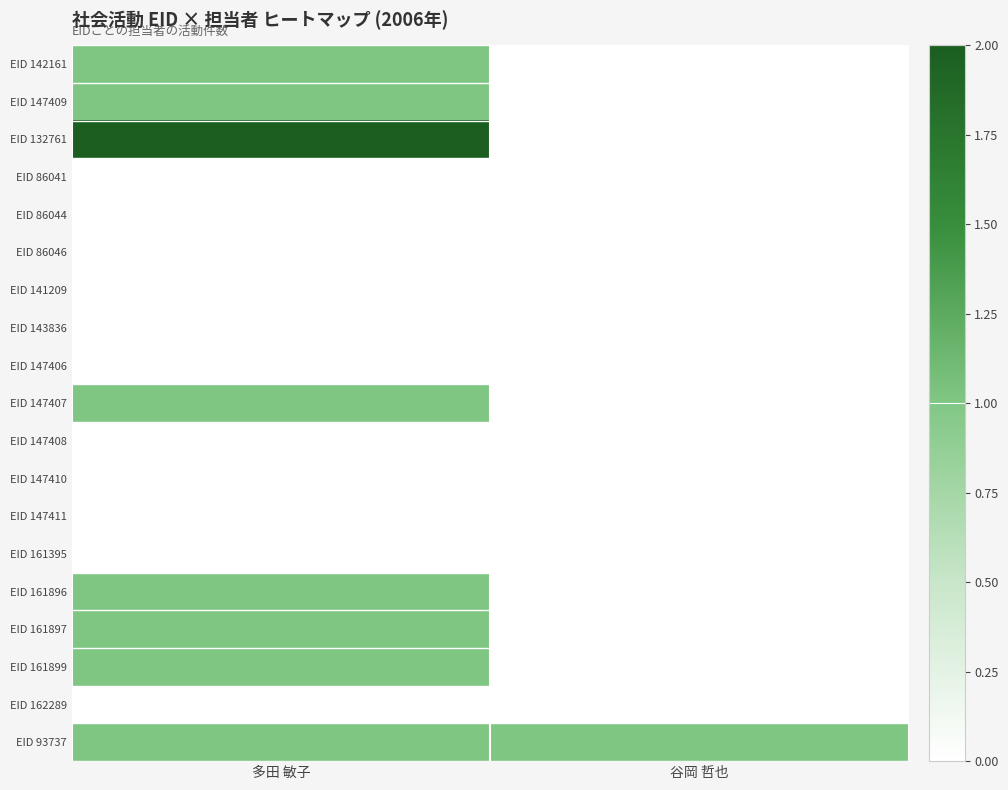

Which series has the widest spread of values?

EID 132761